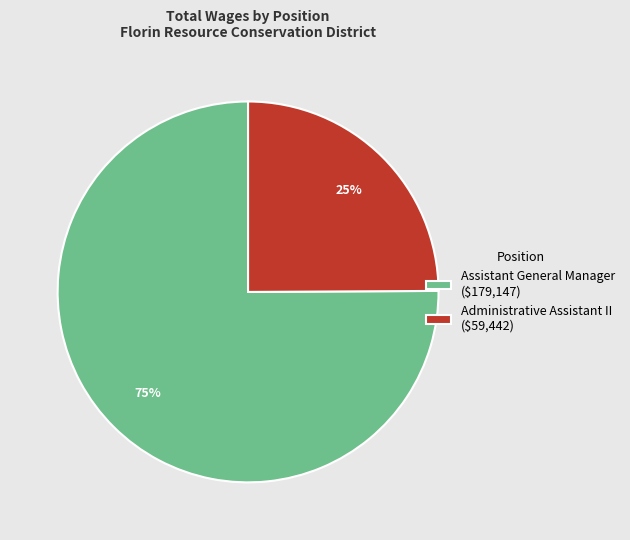

Is it true that Administrative Assistant II is 19% of the pie?

False